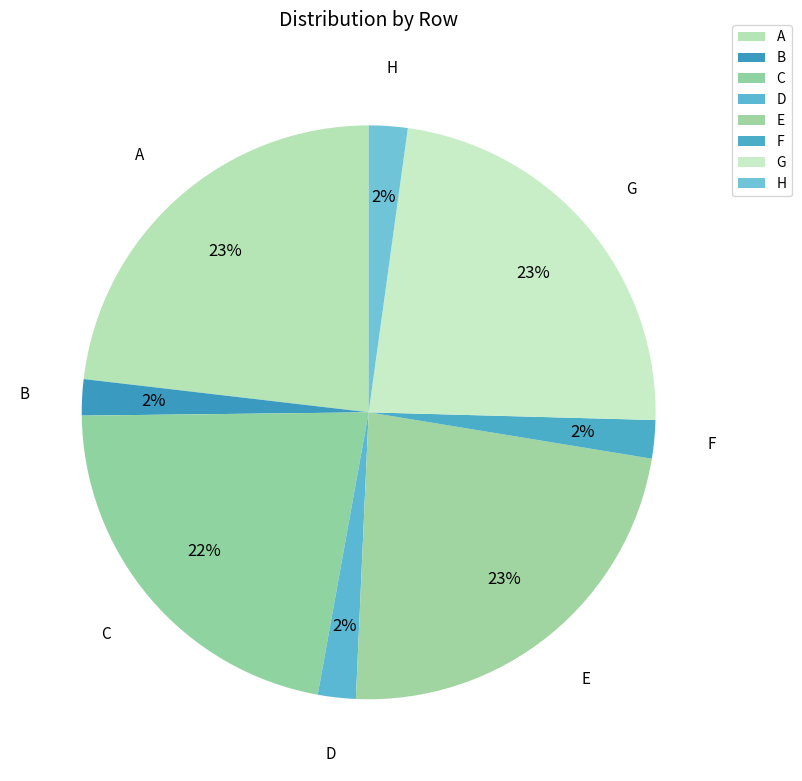

How many segments does this pie chart have?

8